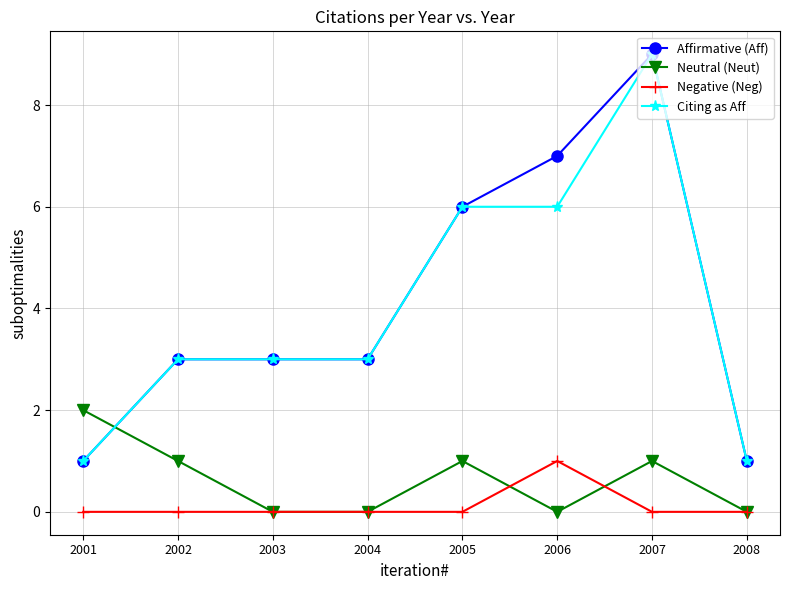

What is the spread (max minus min) of values at 2007?

9